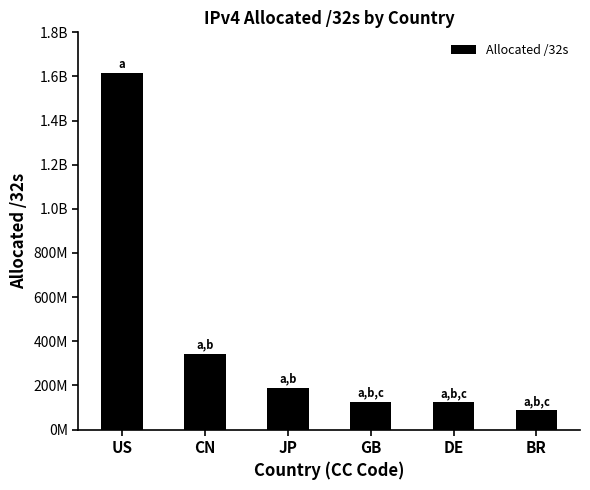

At which label is the value closest to 850570416?

CN